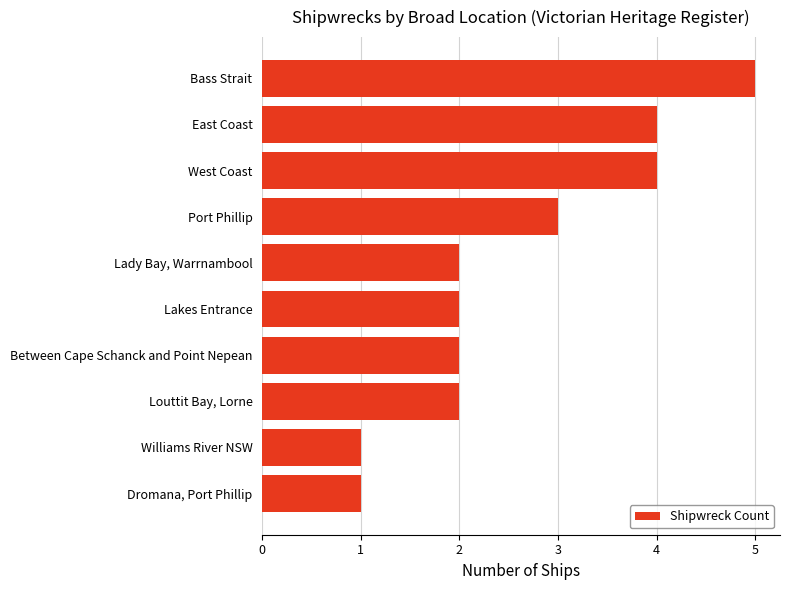

True or false: the data shows 3 at Louttit Bay, Lorne.

False